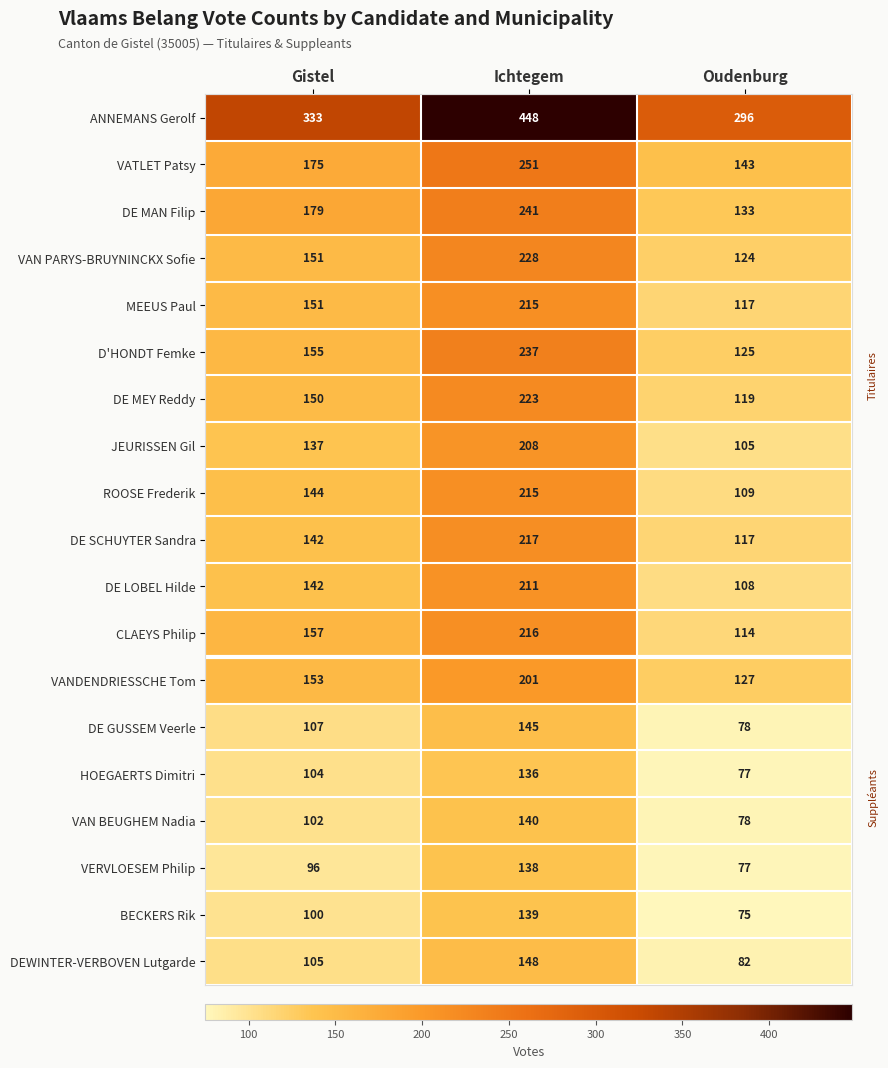

The value of DE MEY Reddy at Gistel is 32. True or false?

False